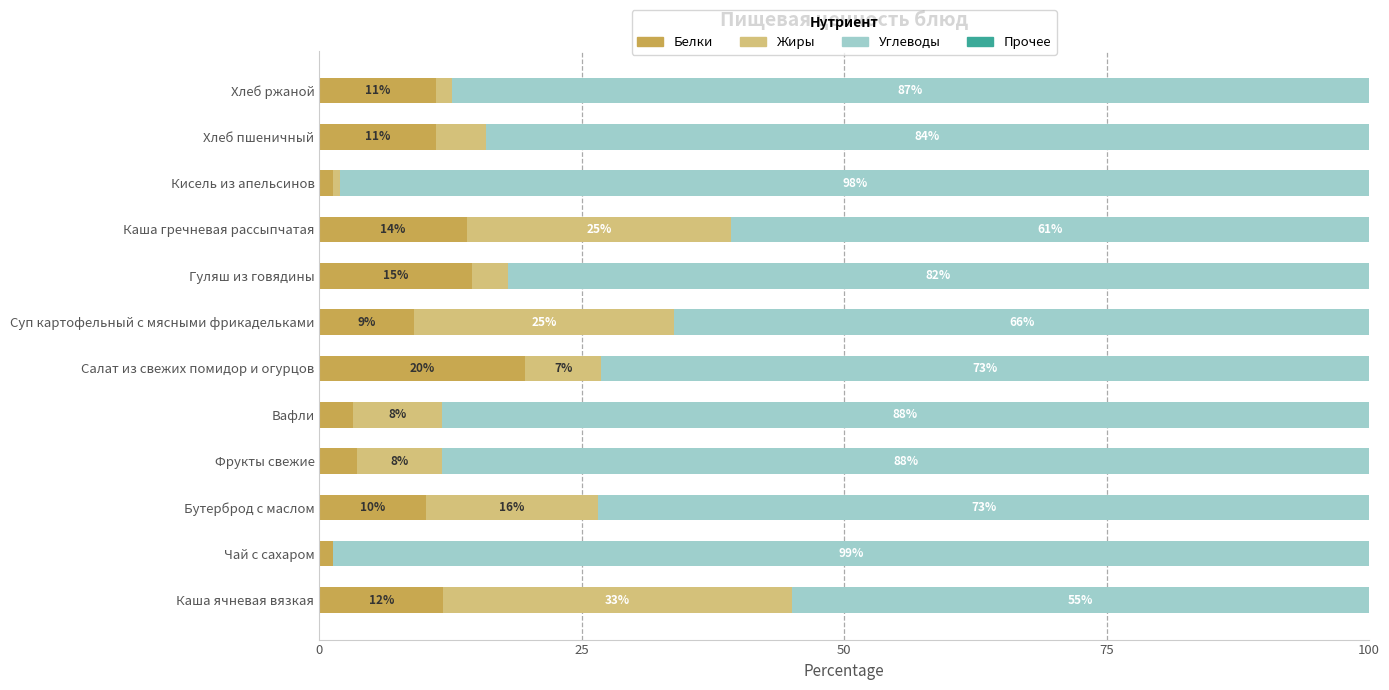

What is the highest value of the Белки series?

19.6